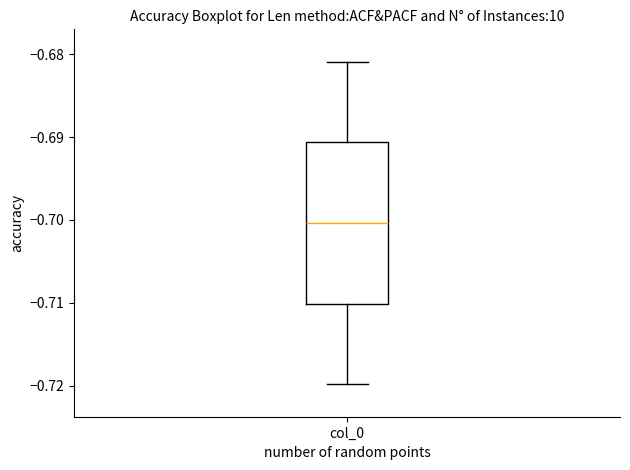

Transcribe this box plot: give where the median line is, the range the box spans, and where the two whiskers end, as read against the y-axis. The values are not printed on the chart, so give them approximately, as read against the axis.

median -0.700, box -0.710 to -0.691, whiskers -0.720 to -0.681